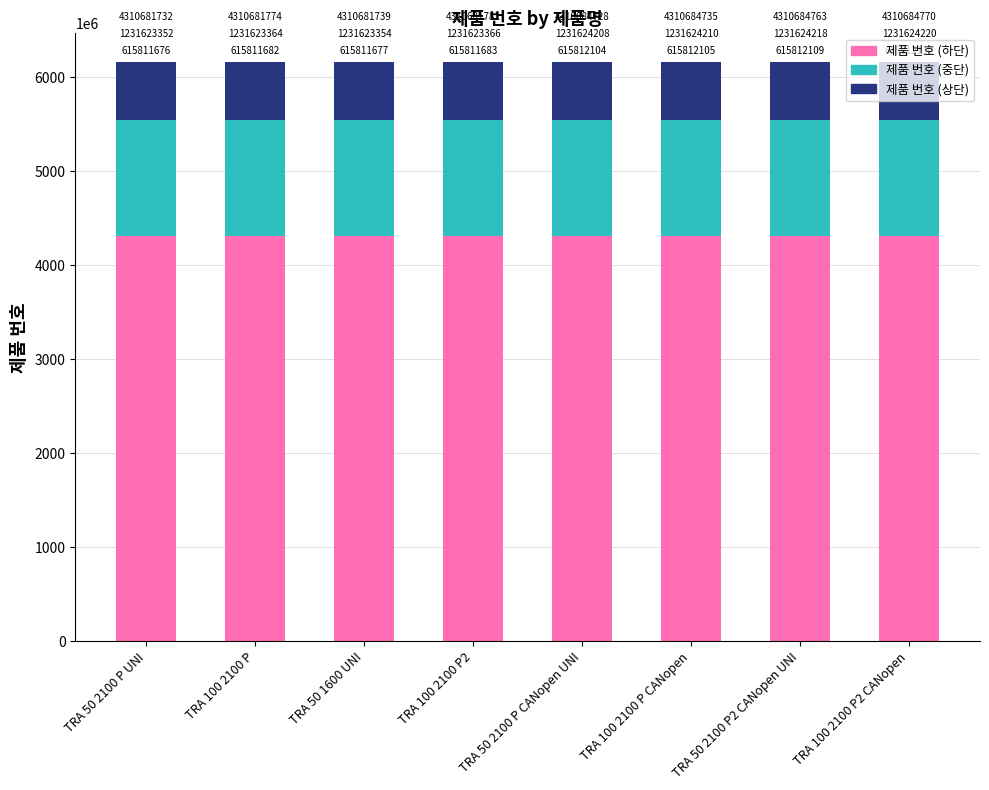

True or false: 제품 번호 (하단) has a value of 4310684770 at TRA 100 2100 P2 CANopen.

True